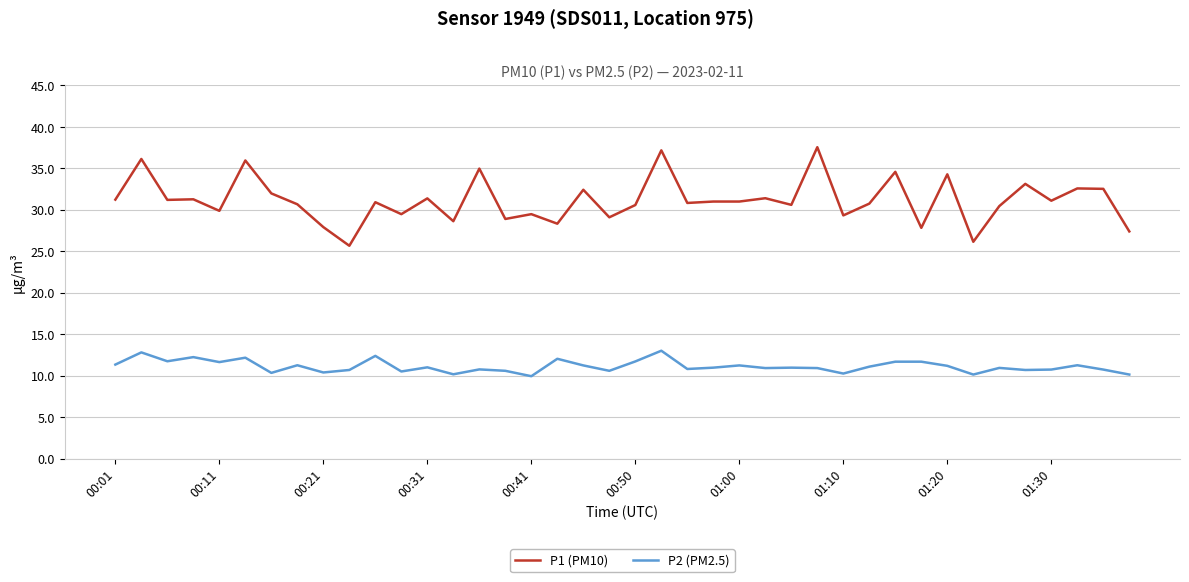

Which series has the largest range (max minus min)?

P1 (PM10)